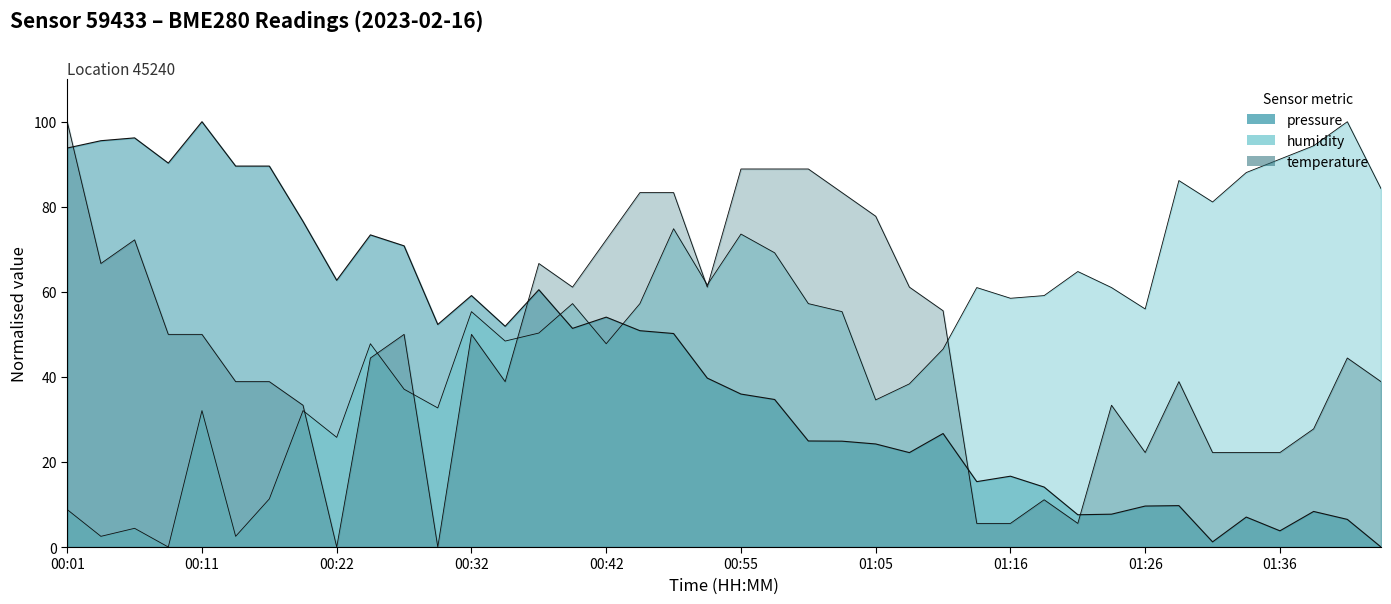

Where is the first local maximum for pressure?

00:06